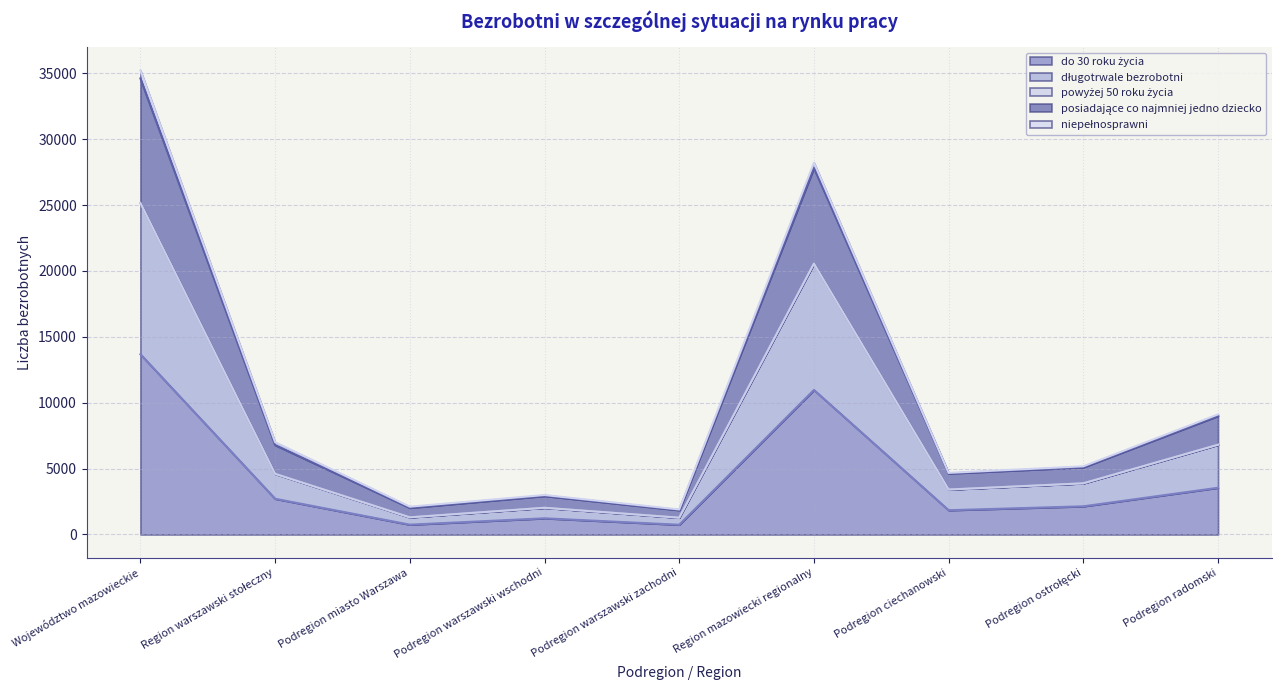

At which category is the sum across all series the highest?

Województwo mazowieckie